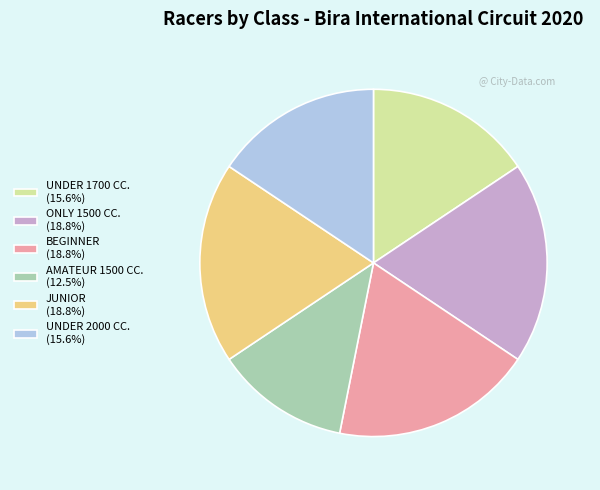

Is it true that ONLY 1500 CC. is 8% of the pie?

False